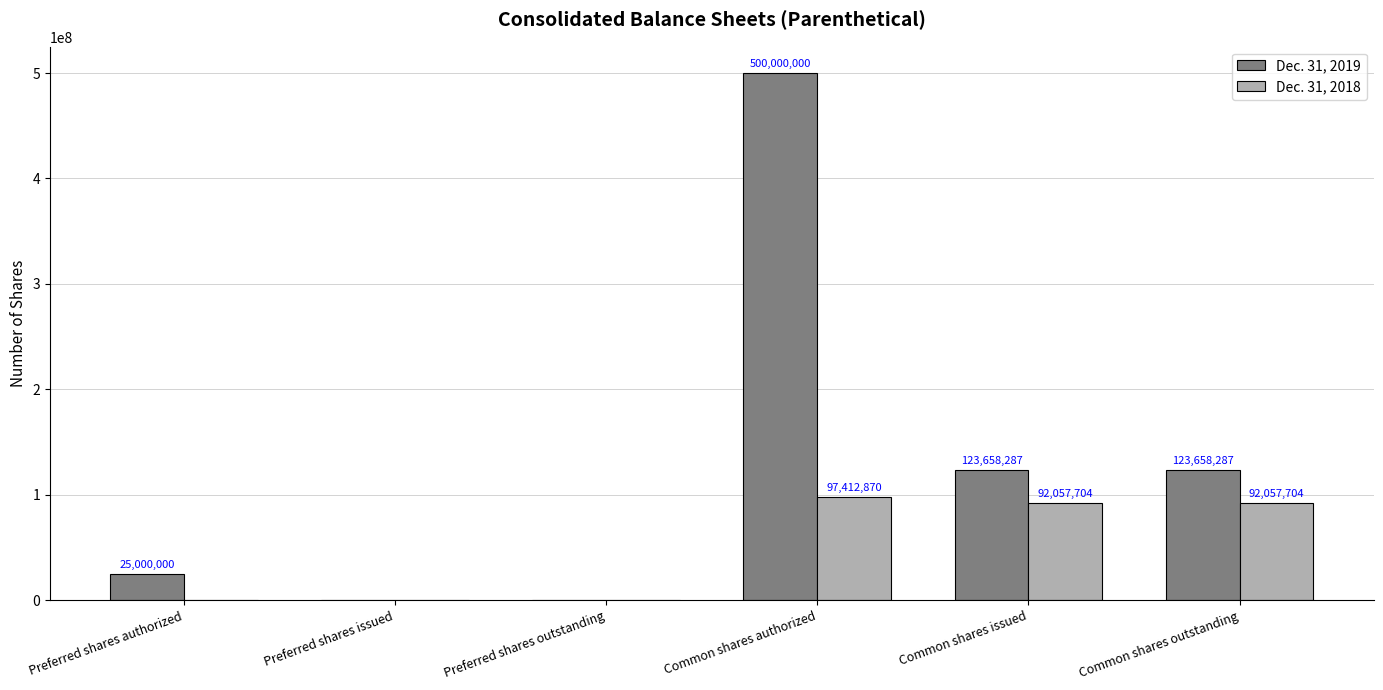

What is the sum of all Dec. 31, 2018 values?

281528278